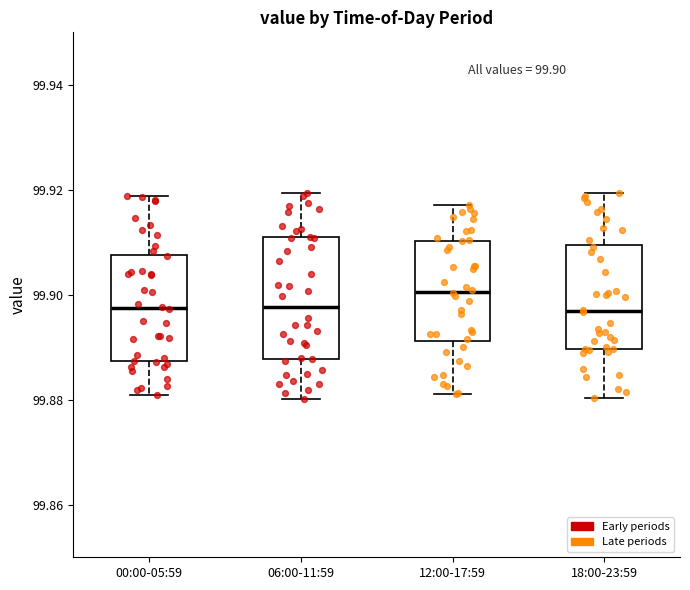

Comparing the boxes themselves (not the whiskers), which one is the tallest?

06:00-11:59